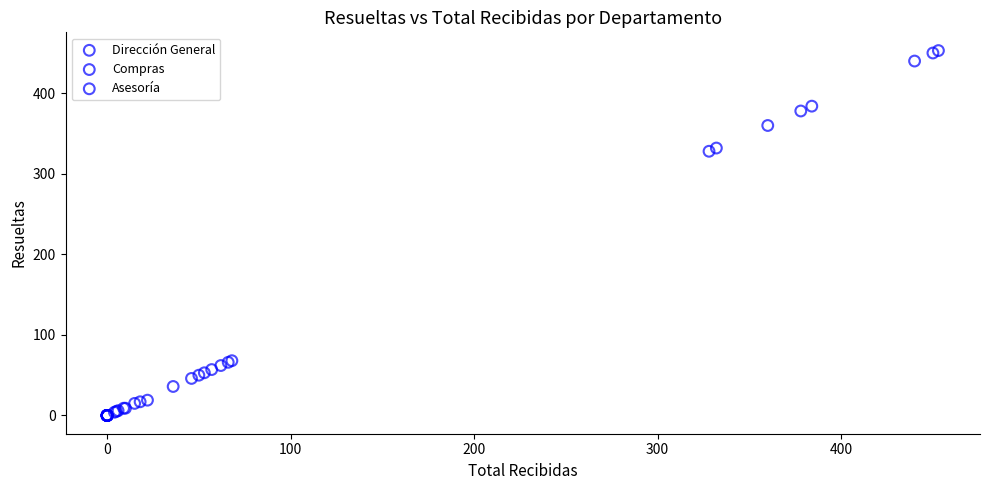

Which series has the largest Y range (max minus min)?

Dirección General